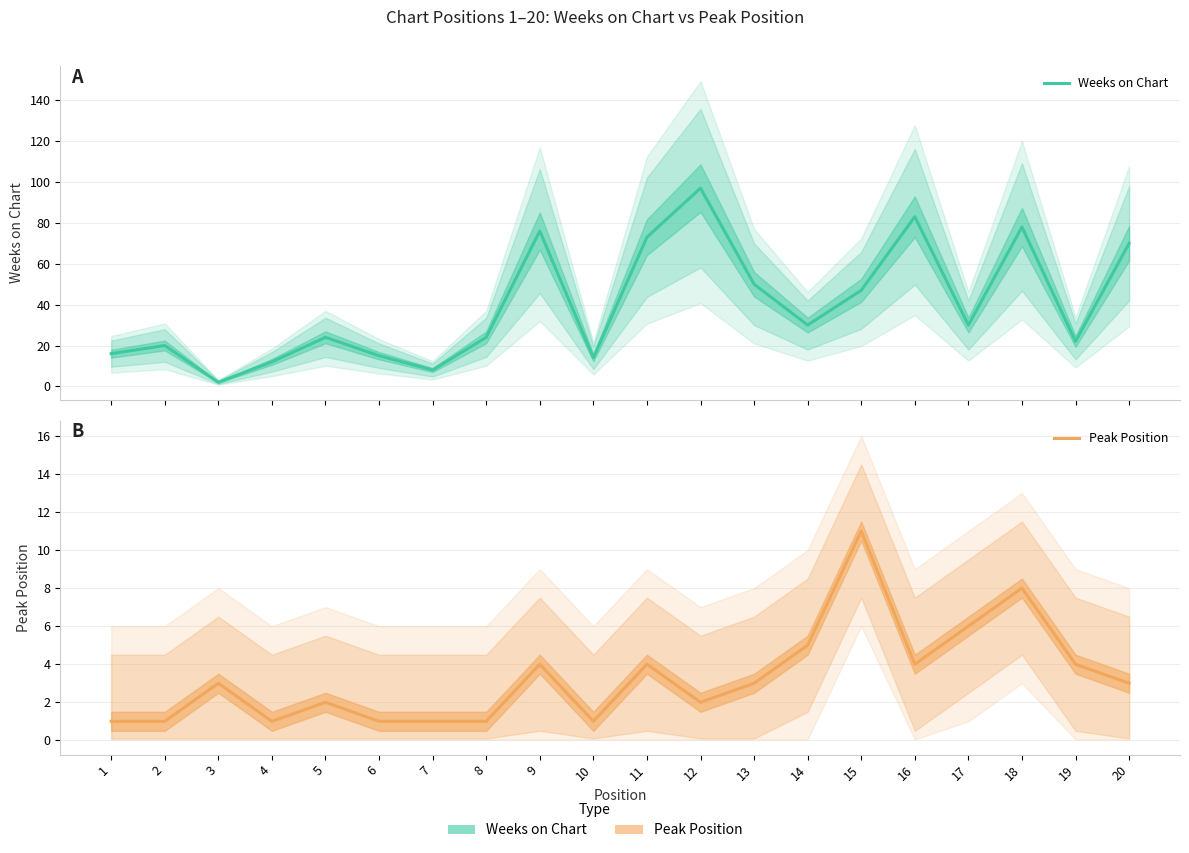

Which series has the largest total across all categories?

Weeks on Chart